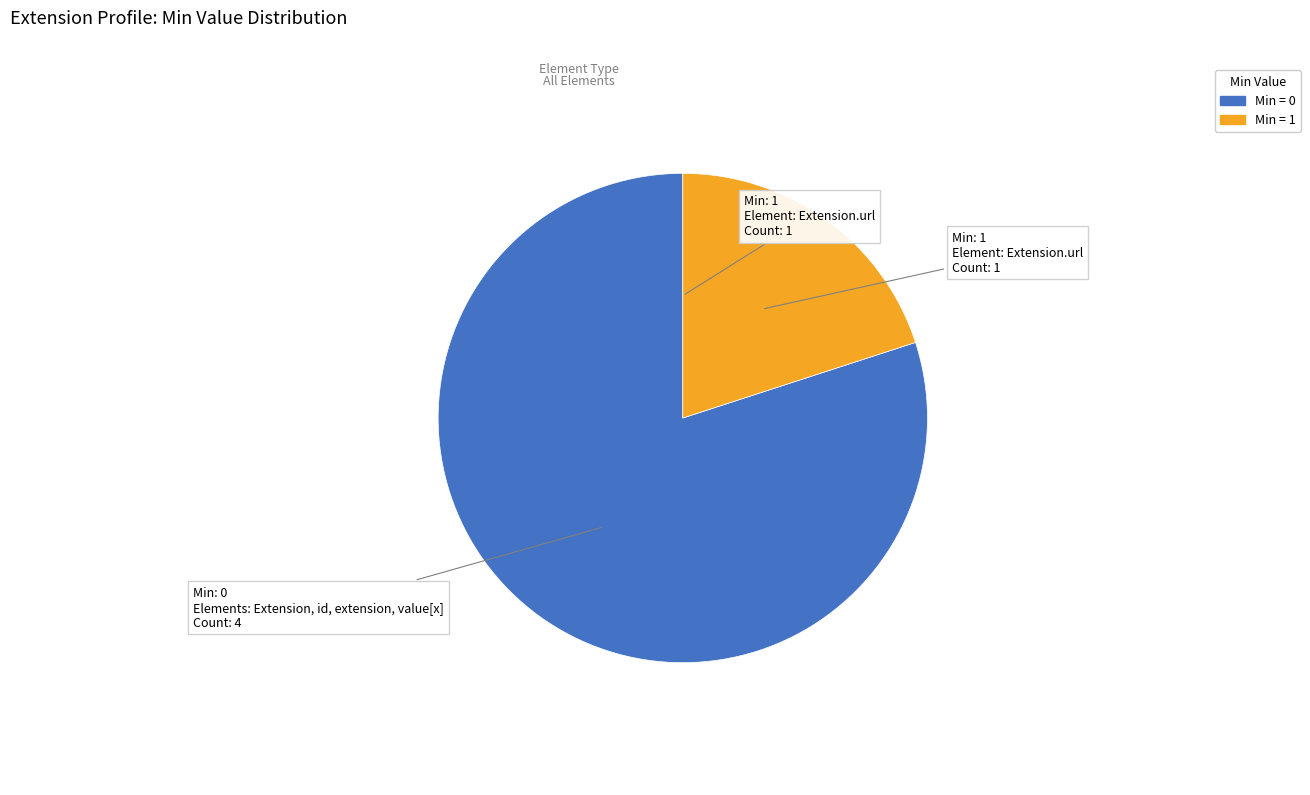

How many slices are in this pie chart?

2